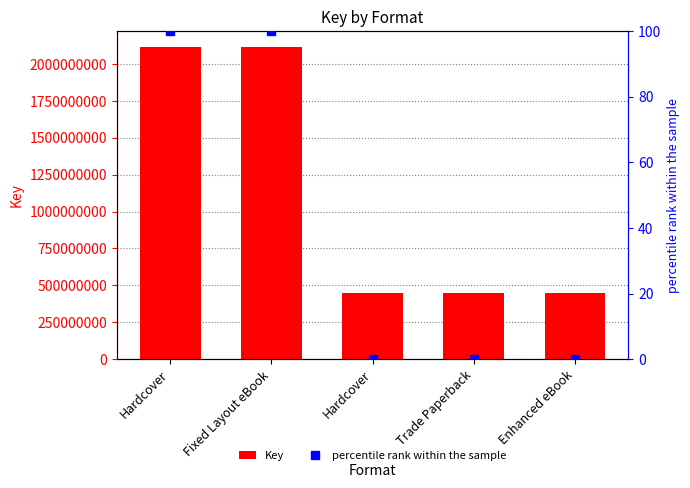

Reading left to right, transcribe all the data shown in this chart.

Key: 2116928781	2116928781	448246000	448246000	448246000
percentile rank within the sample: 100	100	0	0	0